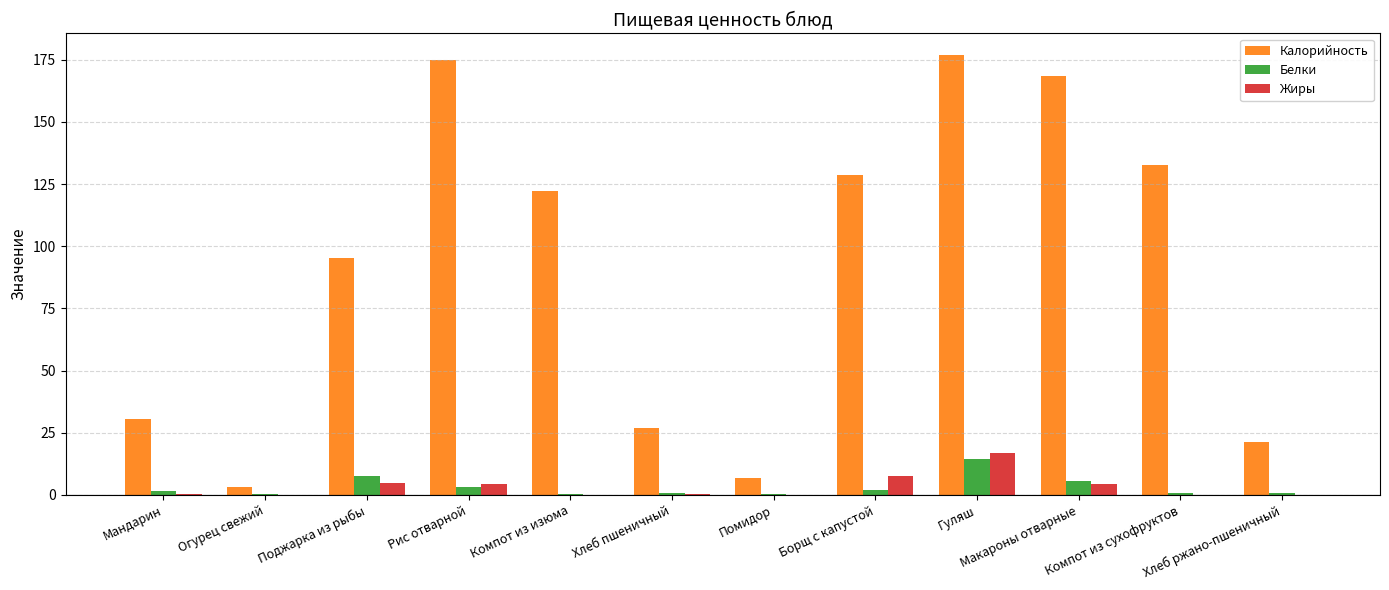

What is the approximate value of Белки at Гуляш?

14.6